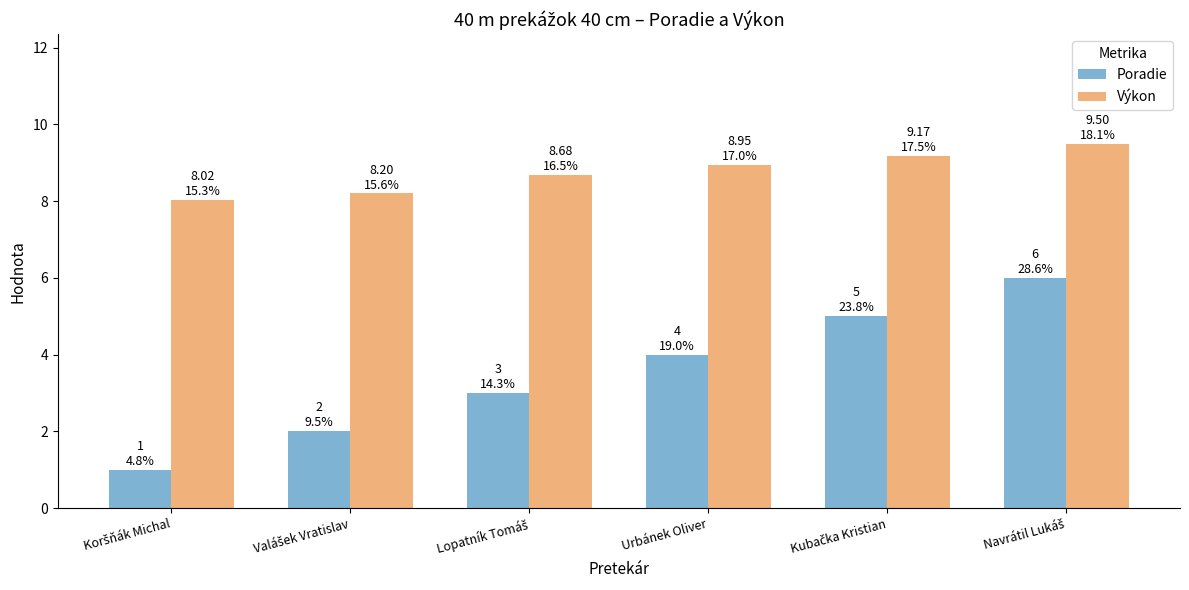

Are the bars horizontal?

No